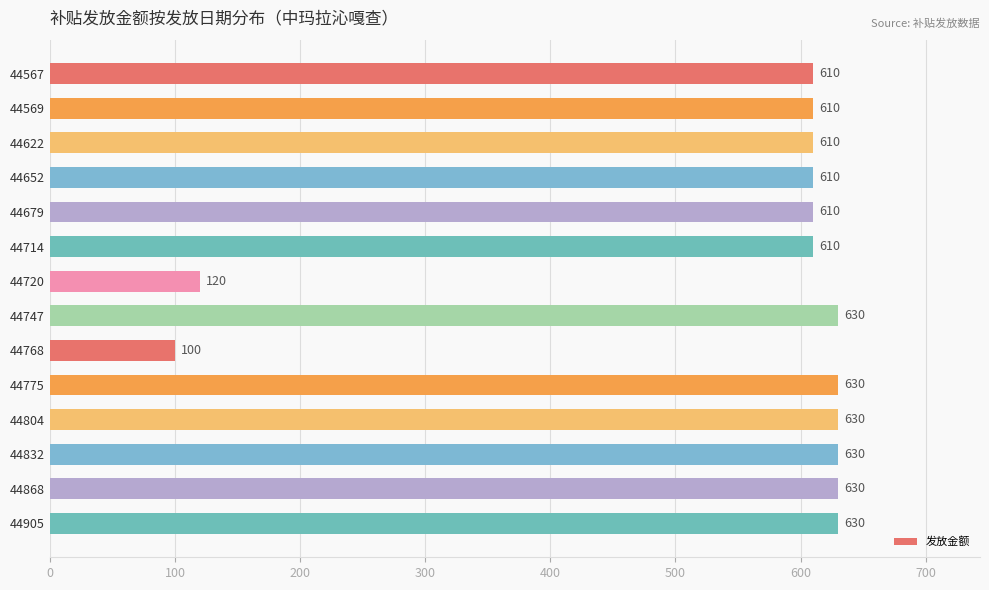

True or false: the data shows 630 at 44832.

True